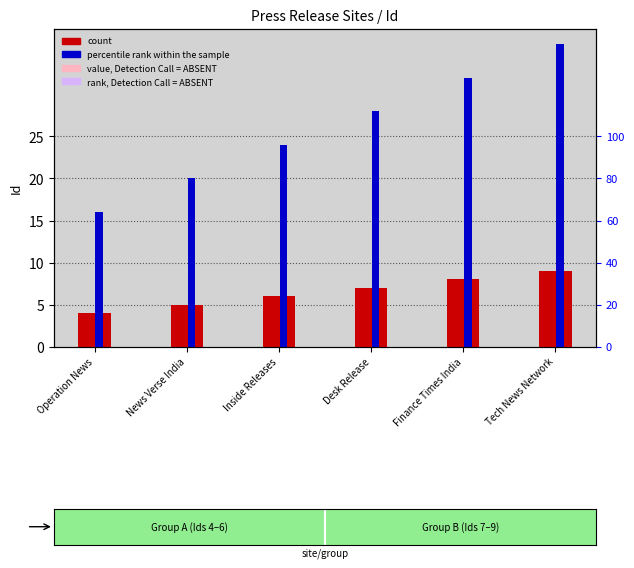

What is the label of the 2nd bar from the left?

News Verse India